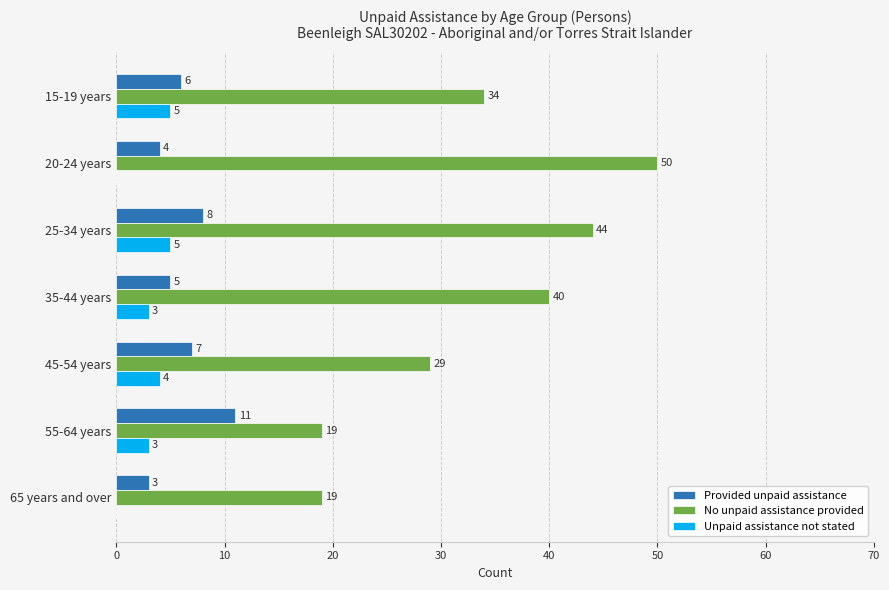

At which category does the chart reach its peak across all series?

20-24 years